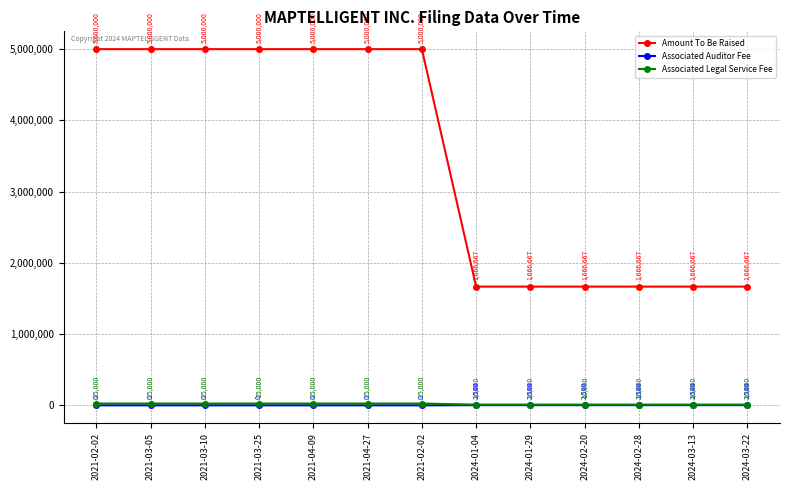

Where is Associated Auditor Fee nearest to the value 1250?

2021-02-02